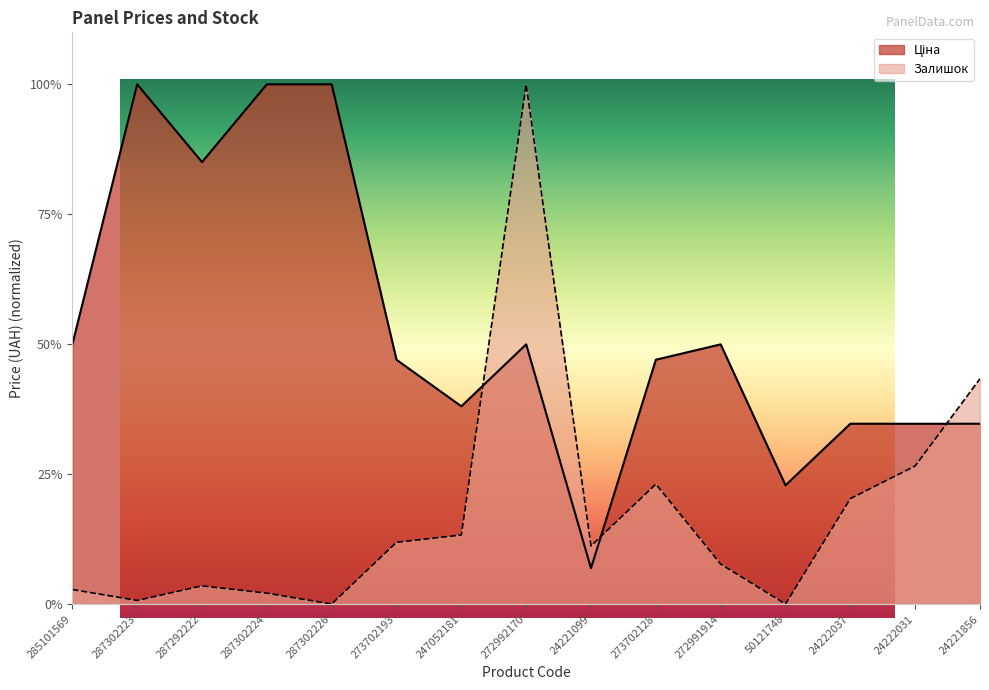

What is the maximum value shown in the chart?

1.0